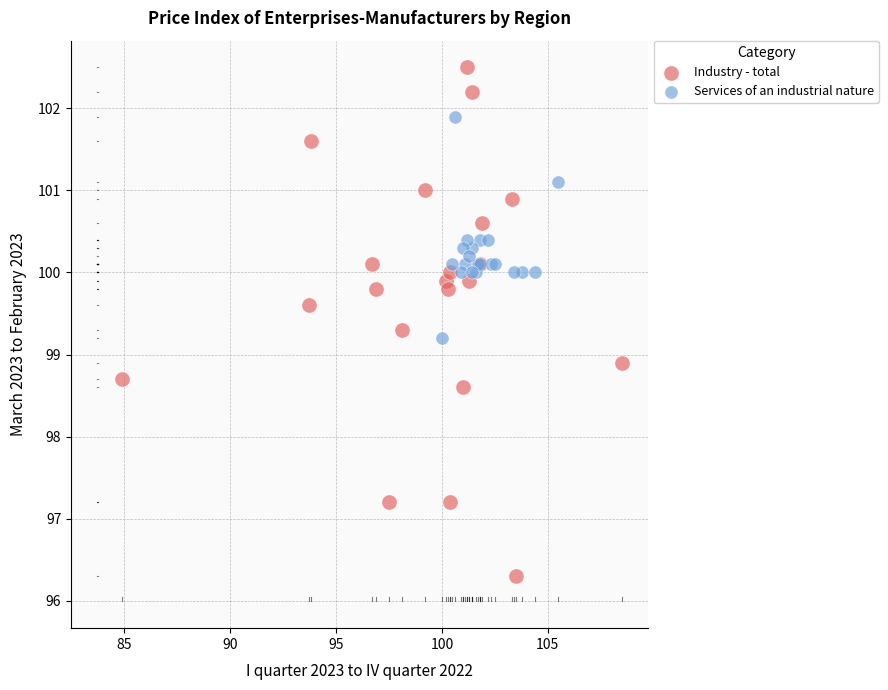

Which series has the widest spread of Y values?

Industry - total